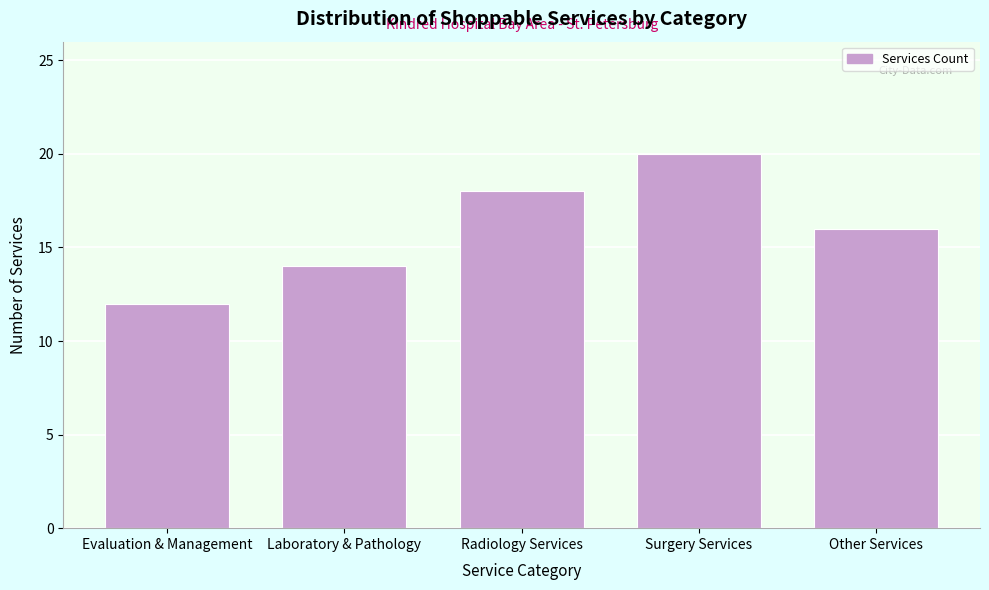

Reading left to right, what are all the values shown in this chart?

12	14	18	20	16